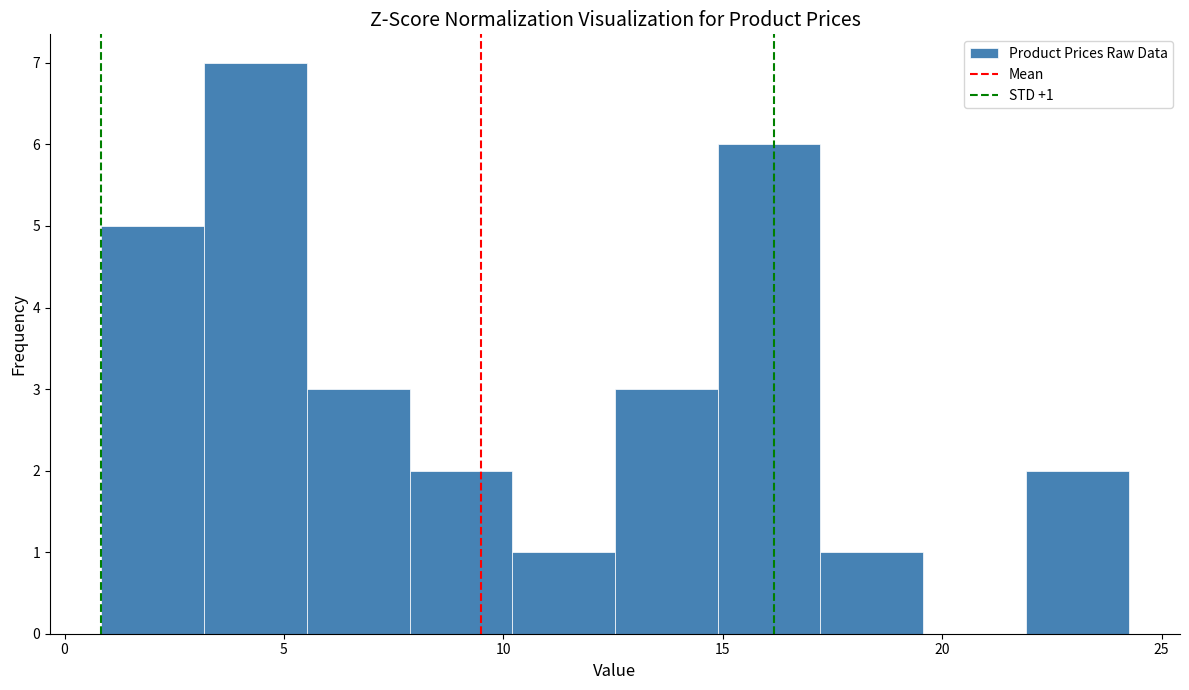

Over which range of the x-axis is the bar tallest?

3.0 to 5.5